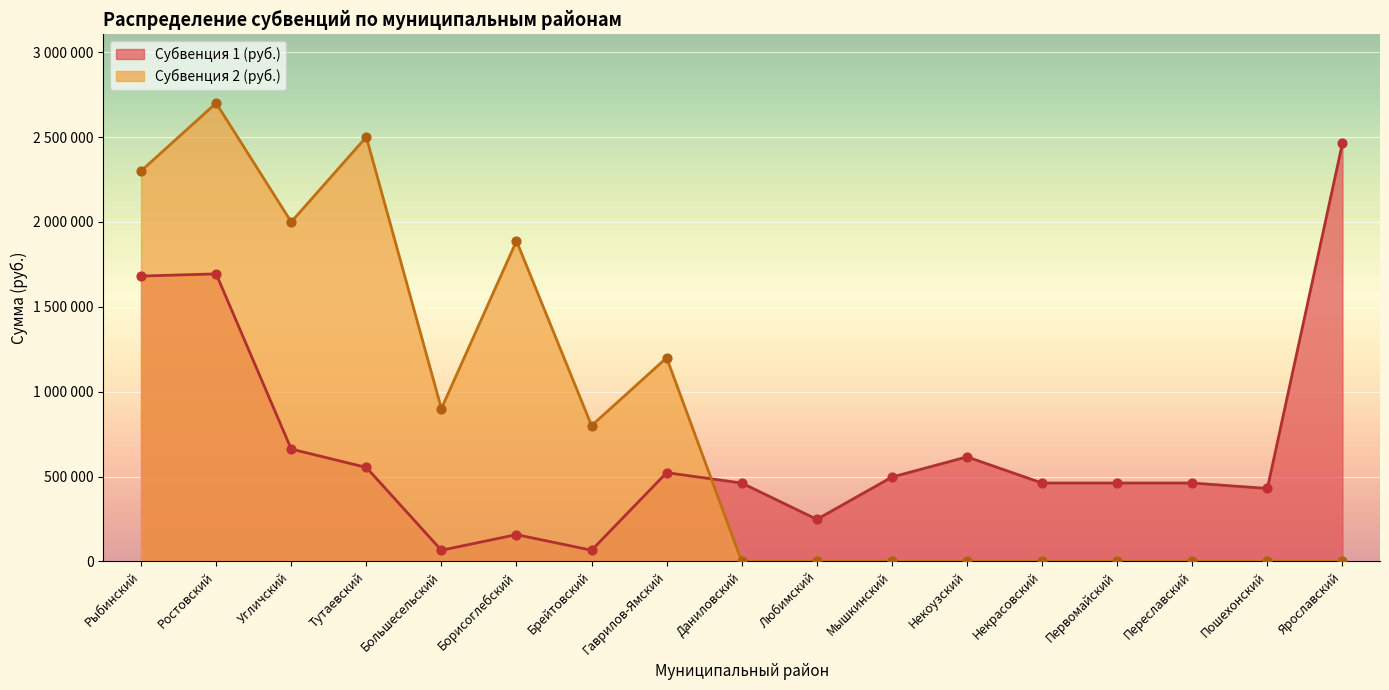

At how many categories does at least one series exceed 2544005?

1